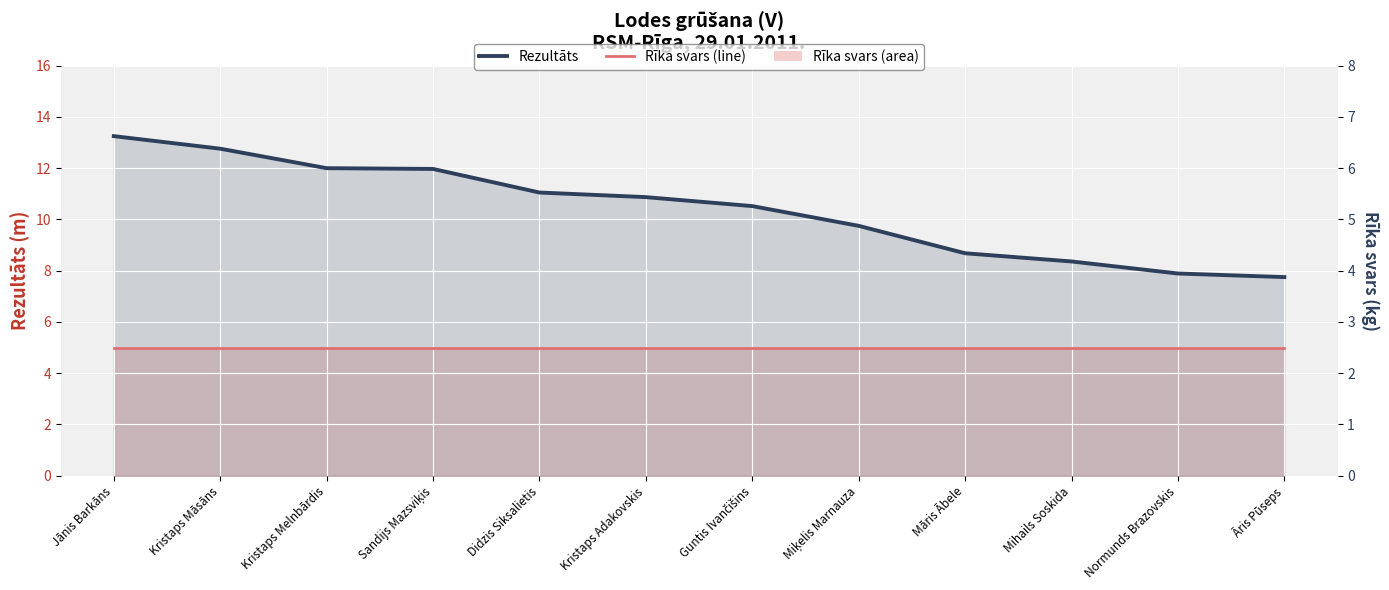

What is the change in value from Kristaps Māsāns to Kristaps Melnbārdis?

-0.8